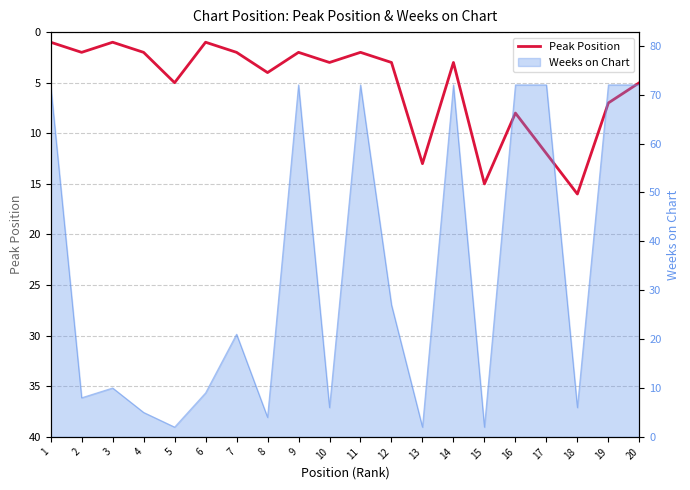

True or false: there are more than 1 points higher than both neighbors.

True